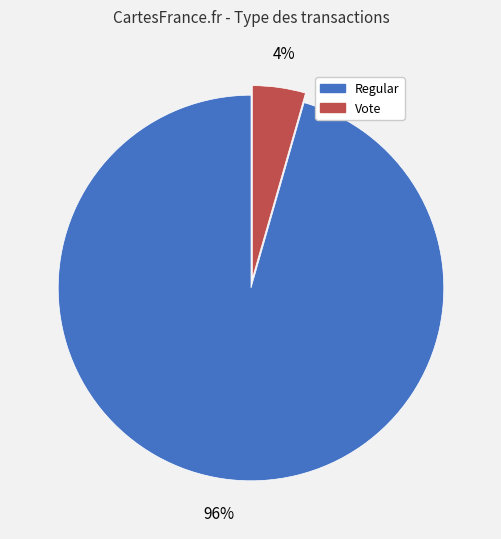

What is the largest slice in the pie chart?

Regular